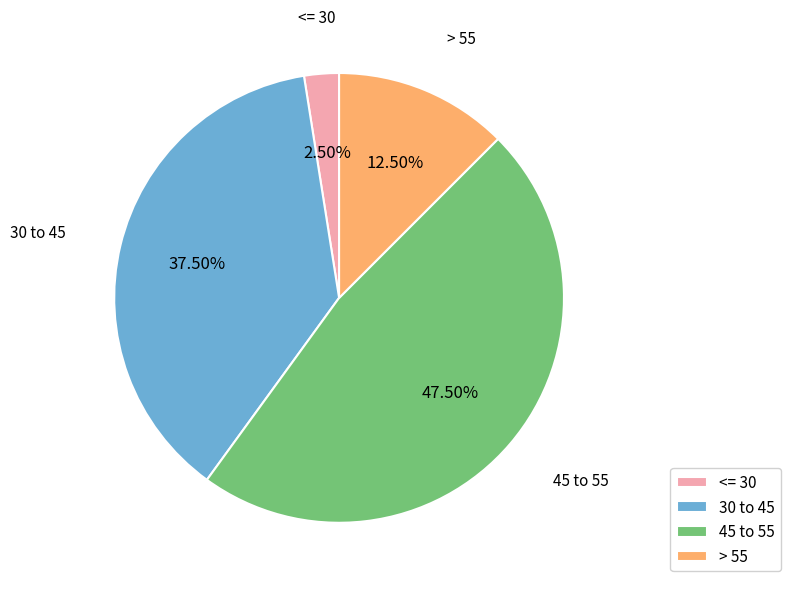

How many segments does this pie chart have?

4